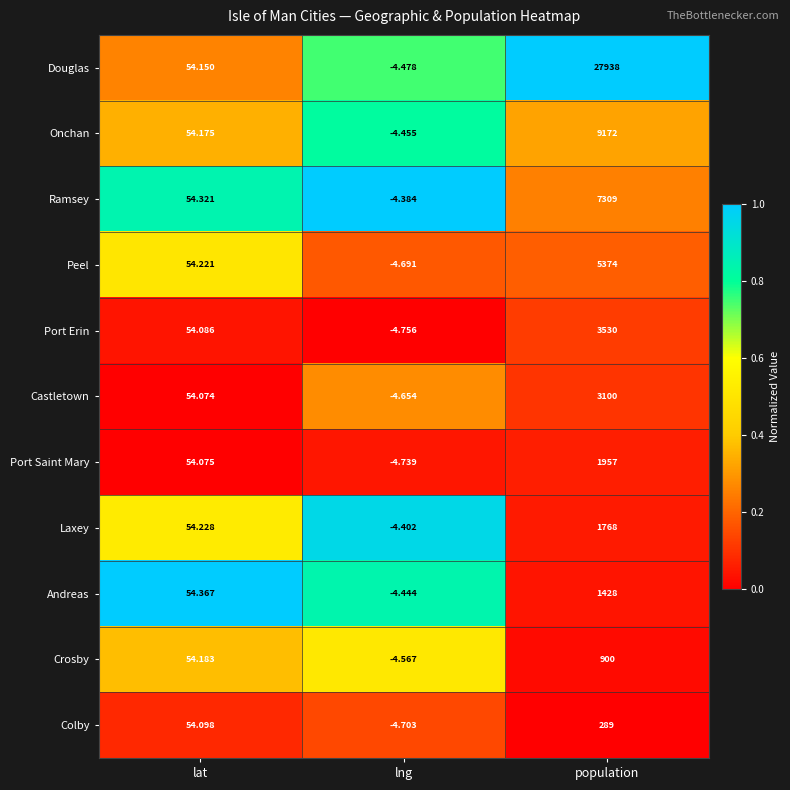

Where does the Port Erin series first go above 54?

lat